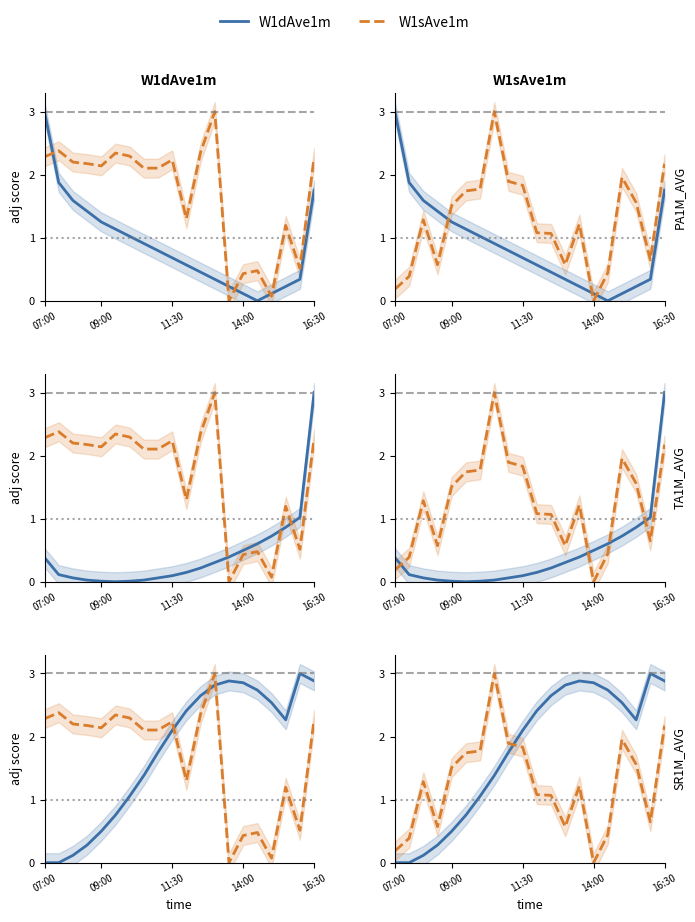

Which series has the largest total across all categories?

W1dAve1m